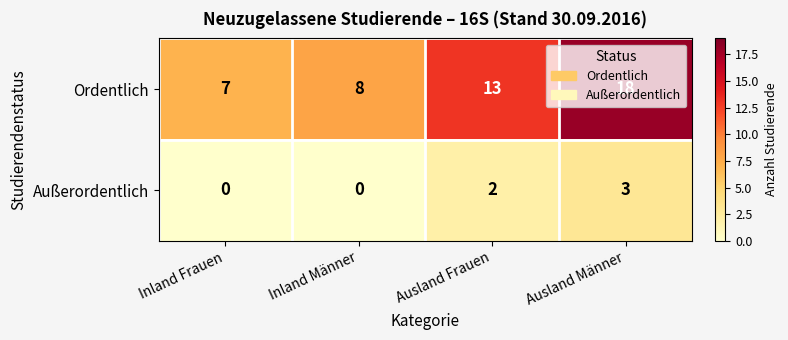

What is the sum of all Außerordentlich values?

5